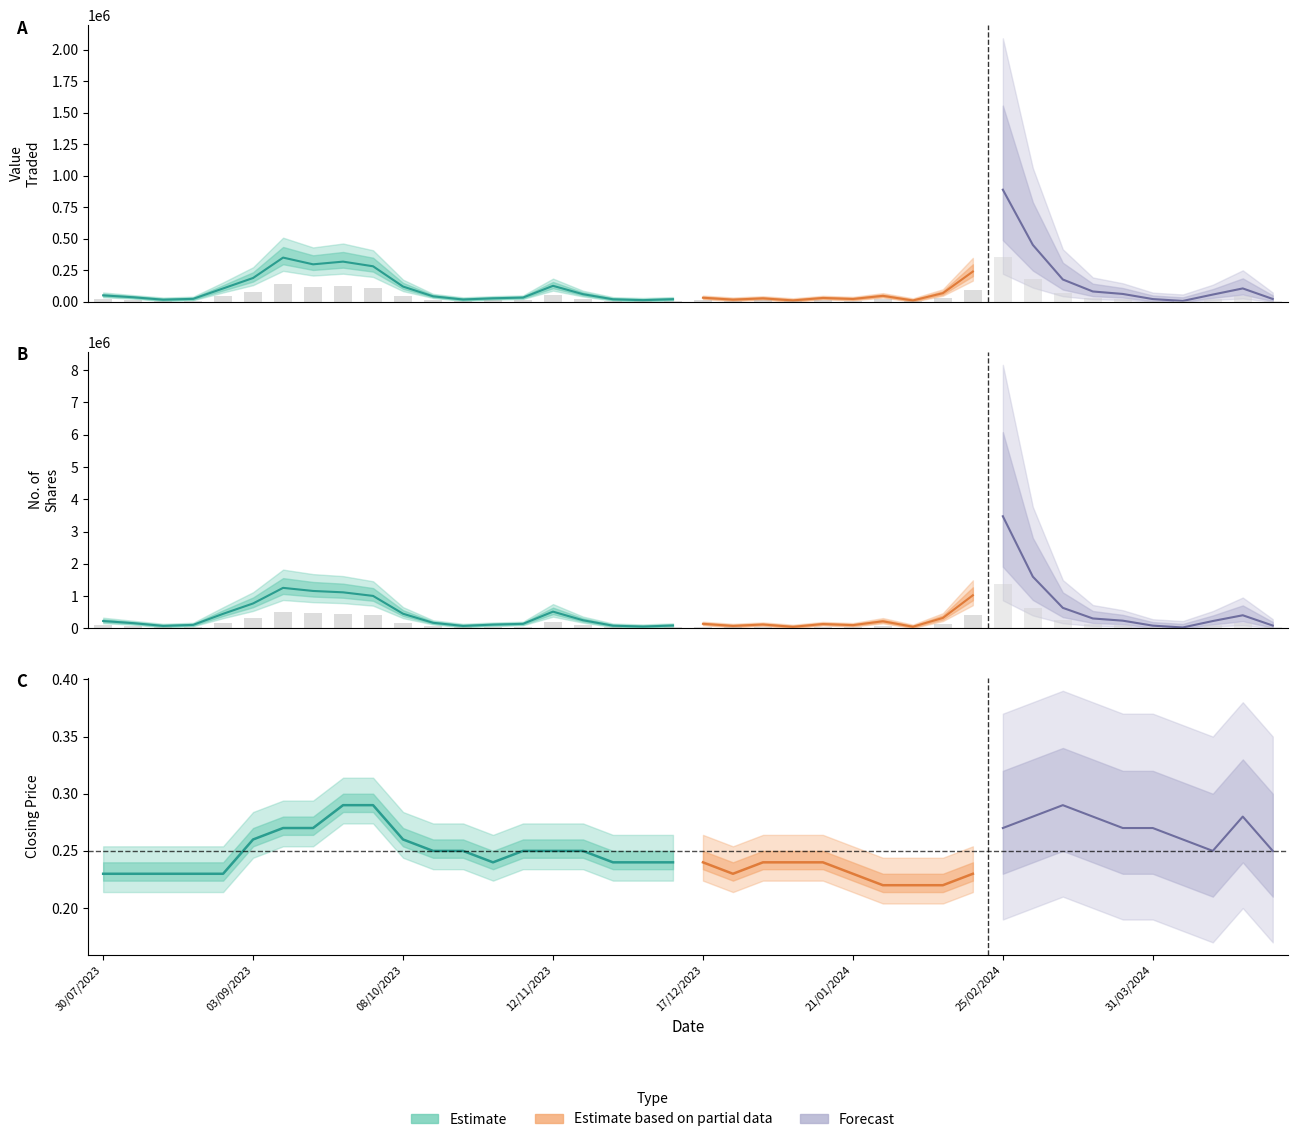

Which series changed the most between 10/03/2024 and 07/01/2024?

No. of Shares